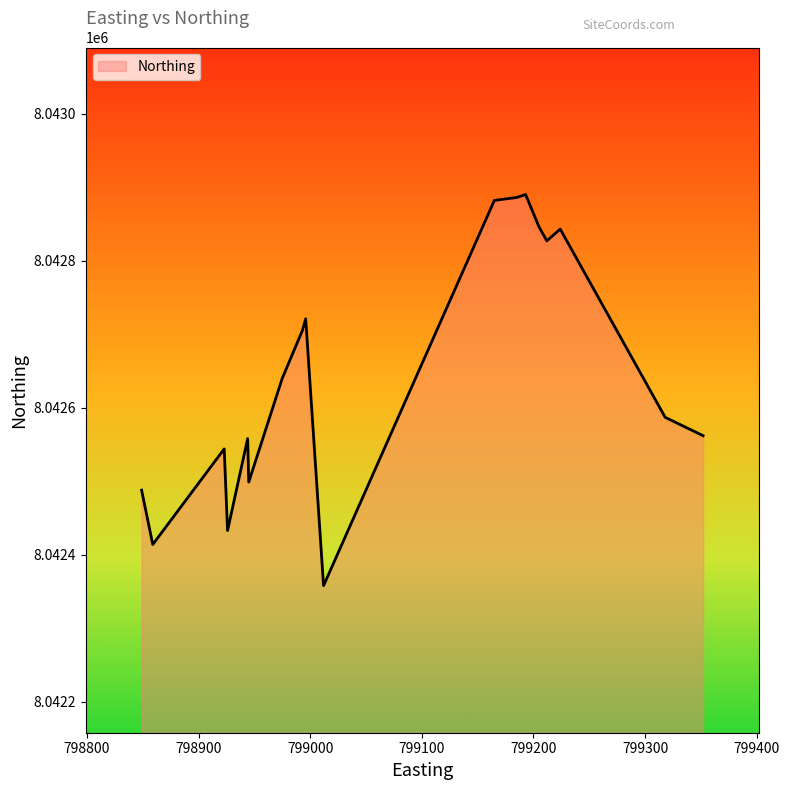

What is the maximum value shown in the chart?

8042890